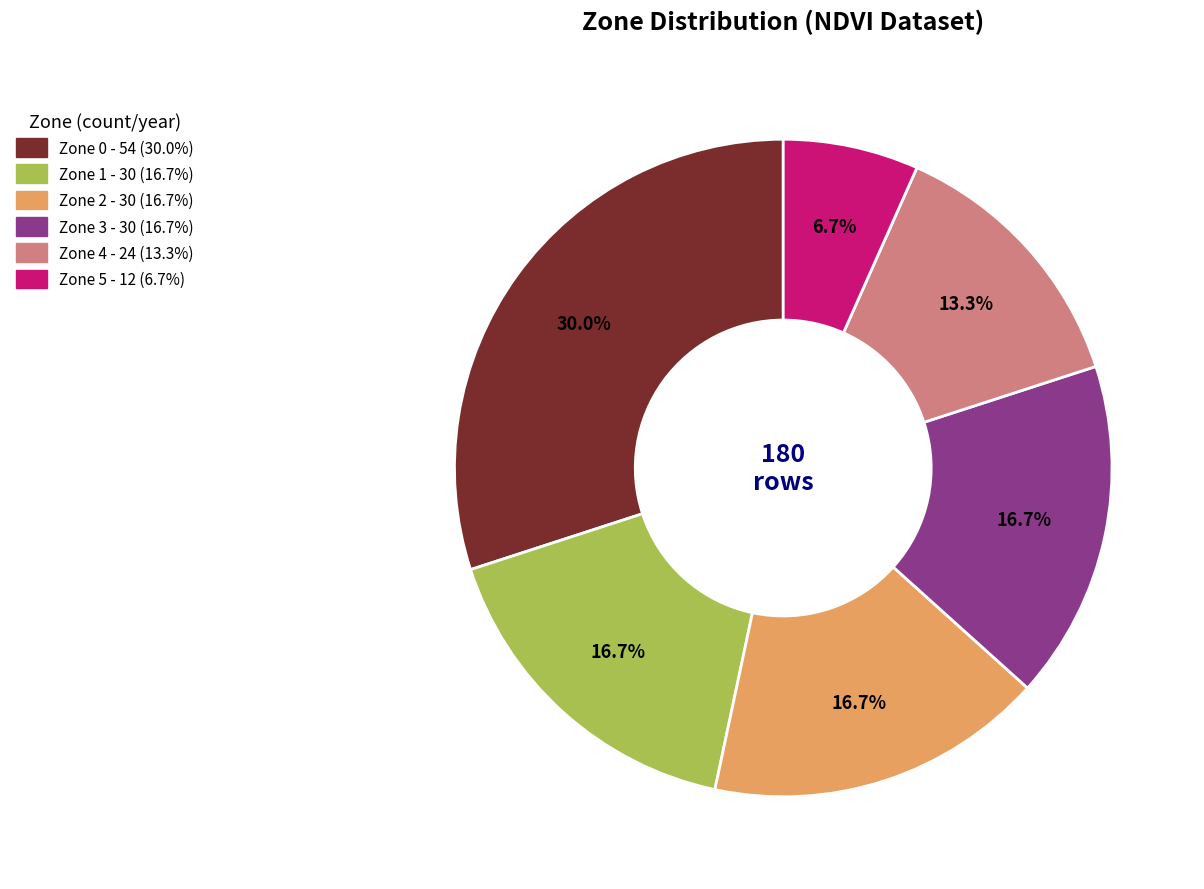

Which category has the biggest portion of the pie?

Zone 0